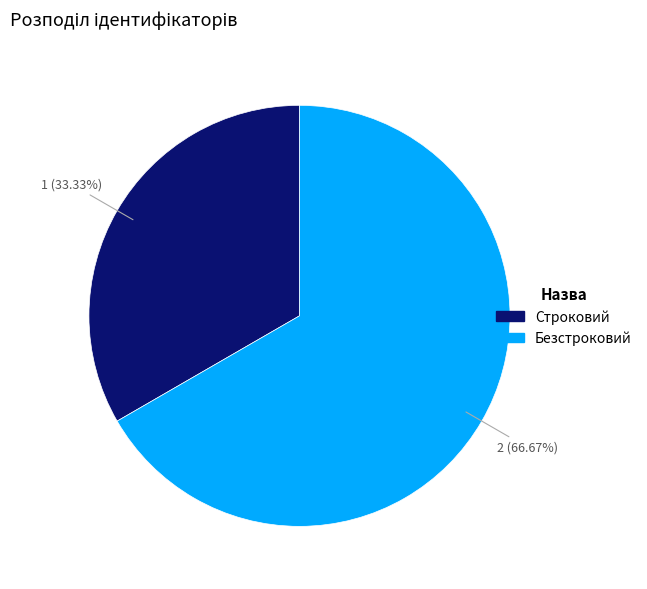

Rank the categories by value from lowest to highest.

Строковий, Безстроковий